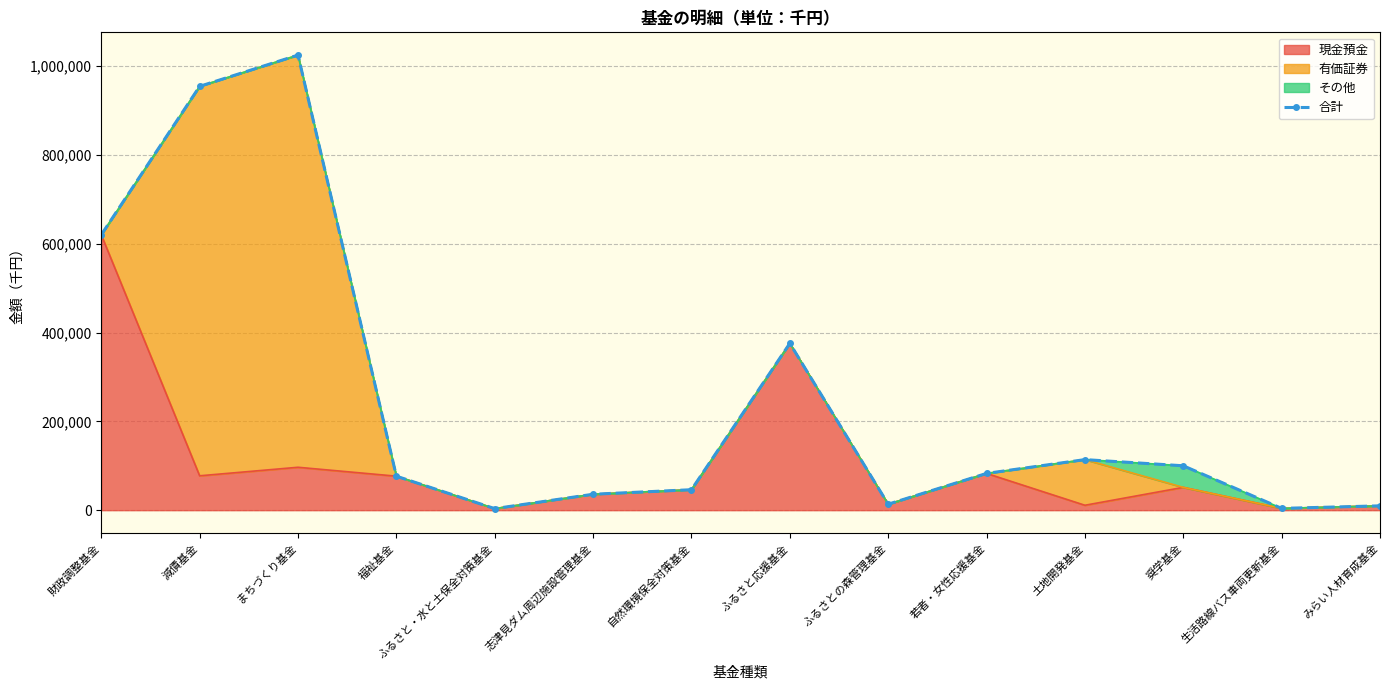

What is the value of the 2nd point from the left?

954326